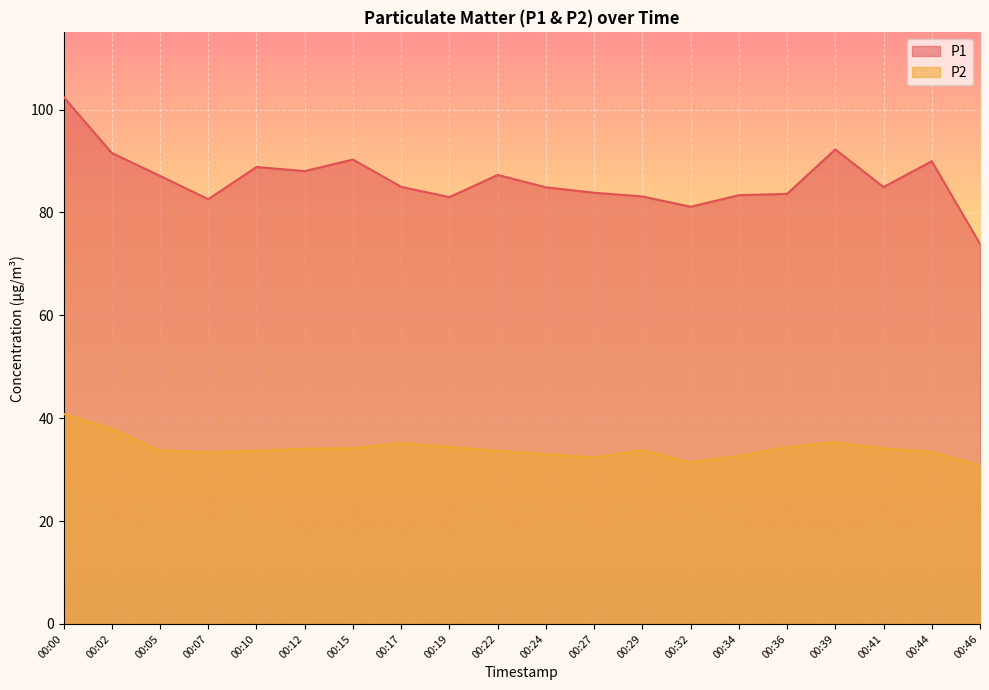

True or false: P1 and P2 intersect in this chart.

False